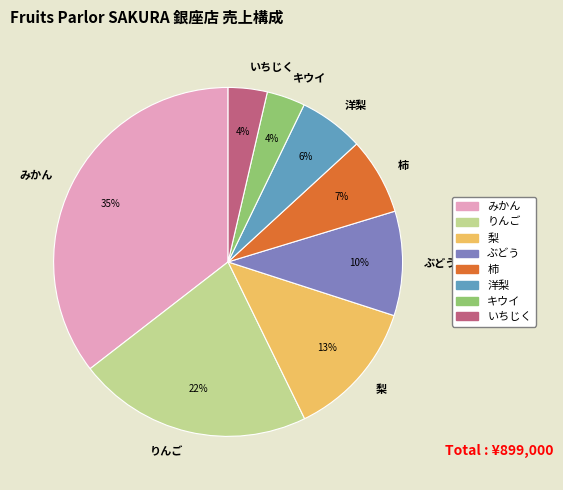

Does 柿 represent more than half of the total?

No